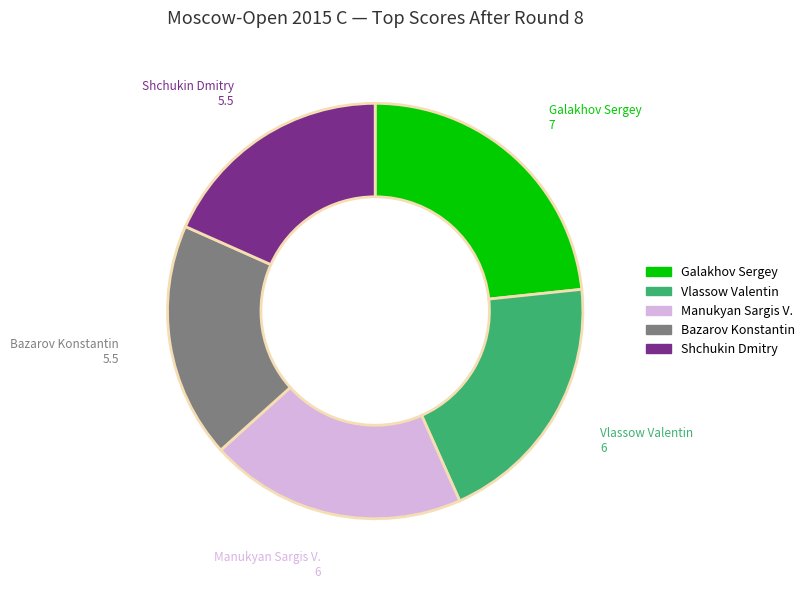

What is the ratio of the value at Shchukin Dmitry to the value at Galakhov Sergey?

0.8